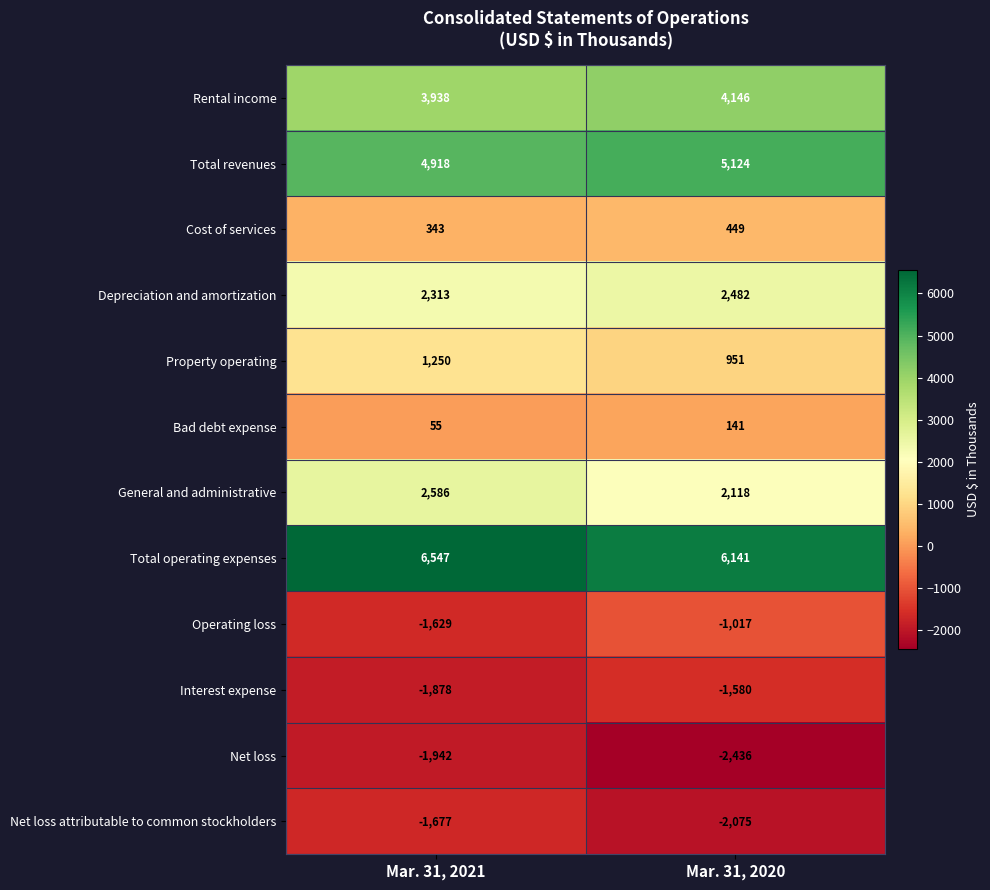

Between Mar. 31, 2021 and Mar. 31, 2020, which series saw the biggest shift?

Operating loss